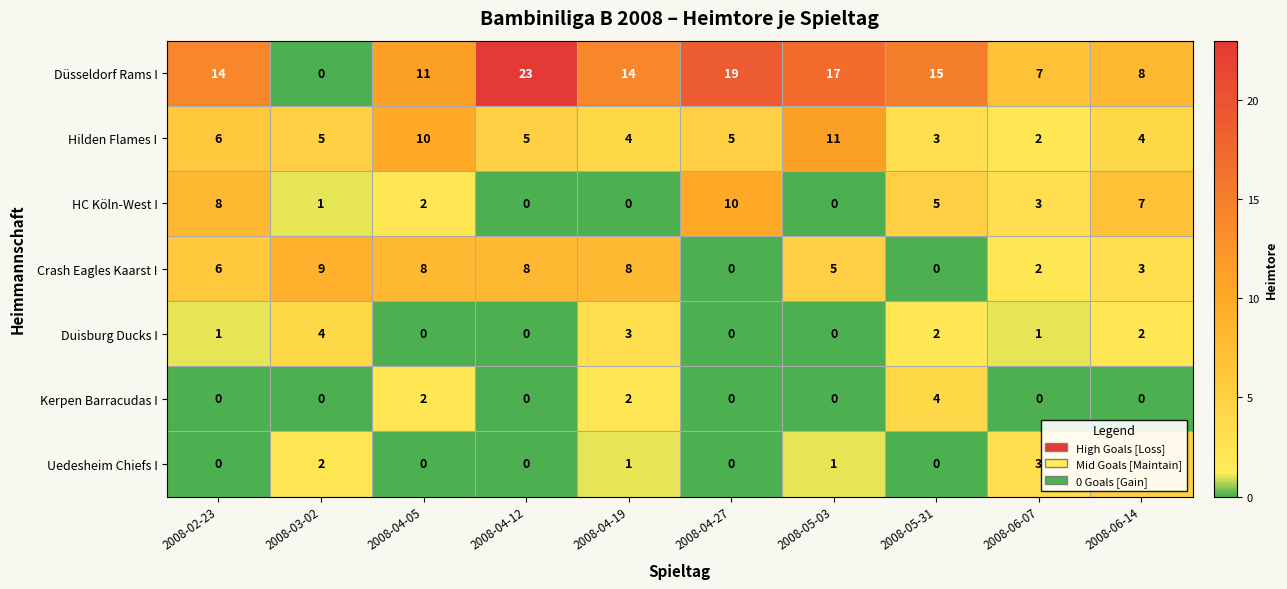

The value of Crash Eagles Kaarst I at 2008-06-07 is 2. True or false?

True